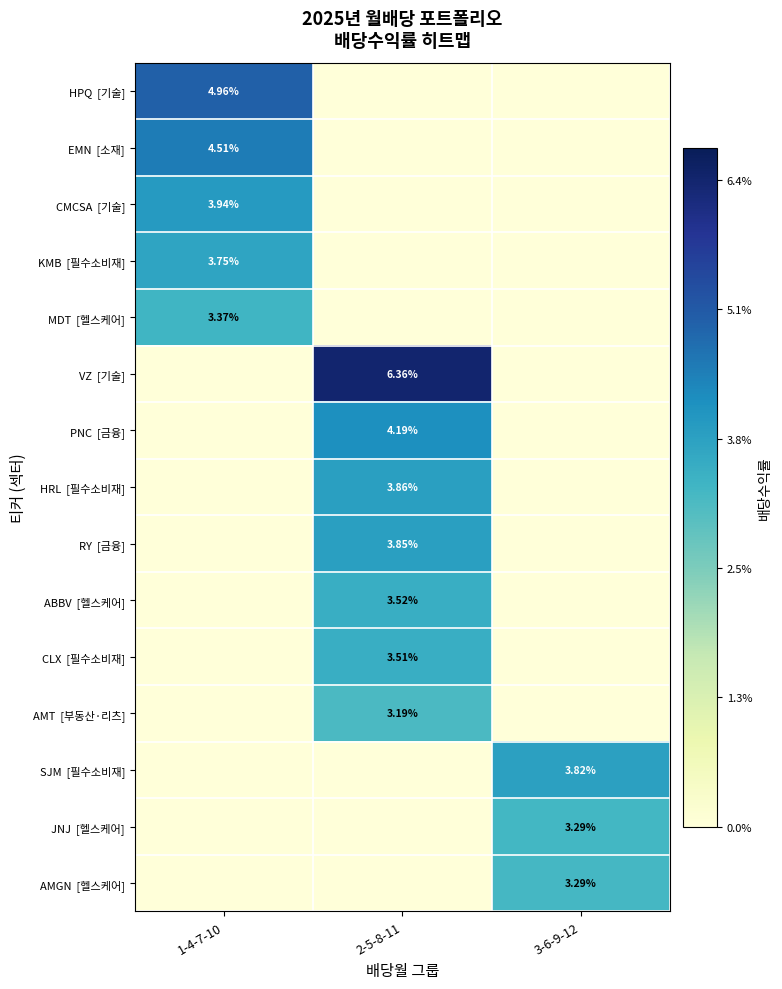

Which category has the lowest value across all series?

2-5-8-11